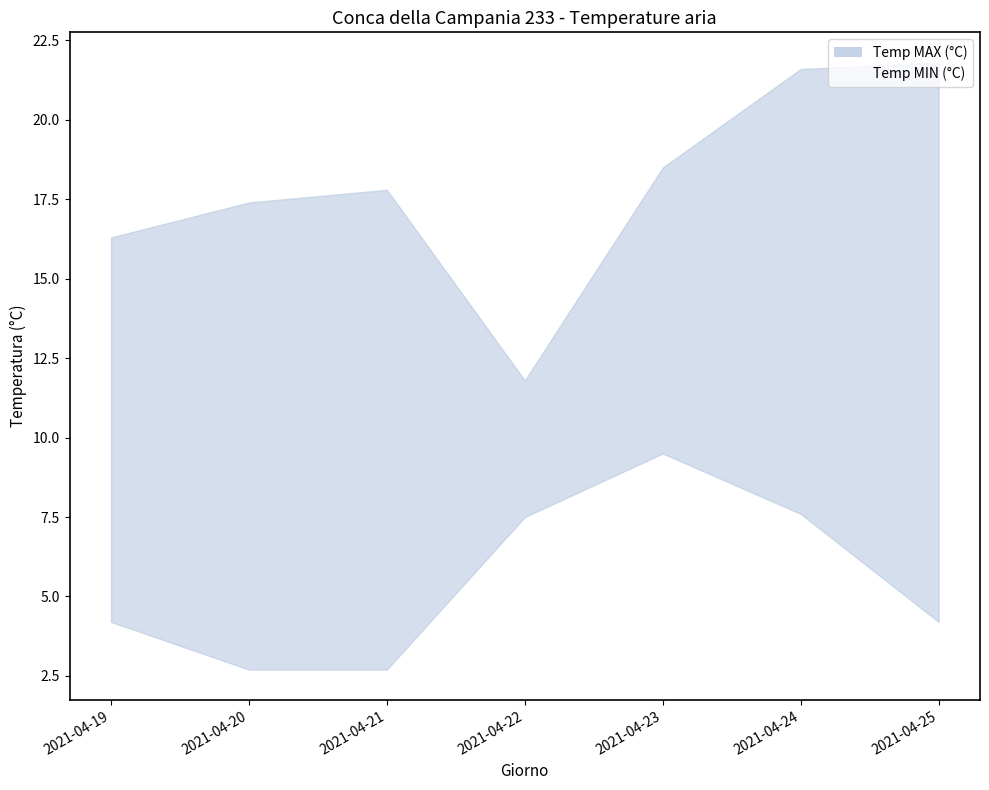

True or false: the data shows 7.6 at 2021-04-24.

True